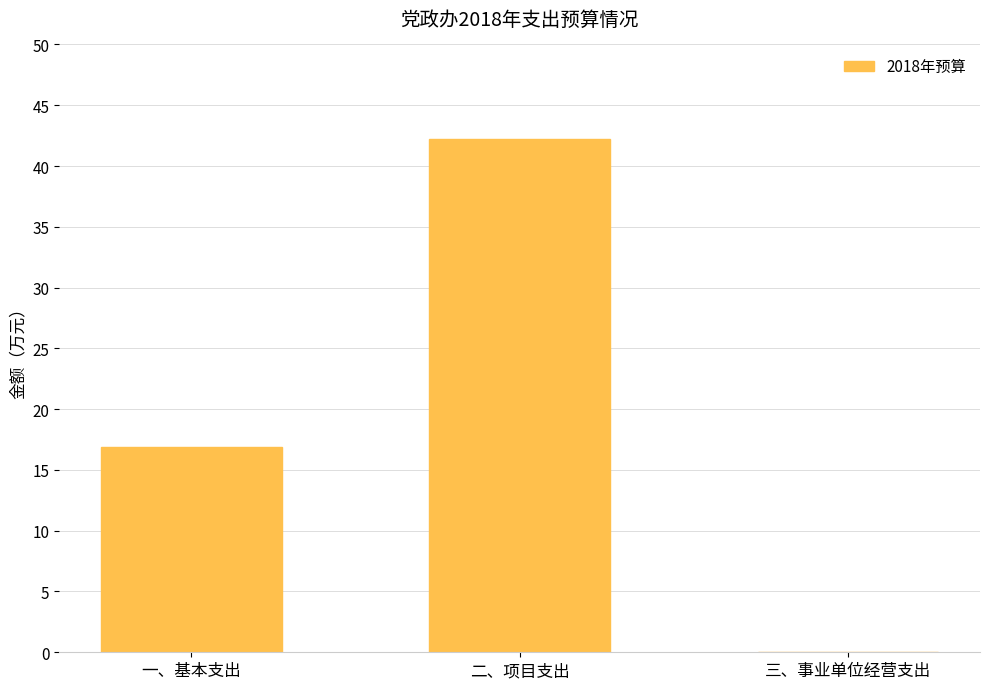

Between 三、事业单位经营支出 and 二、项目支出, which is larger?

二、项目支出